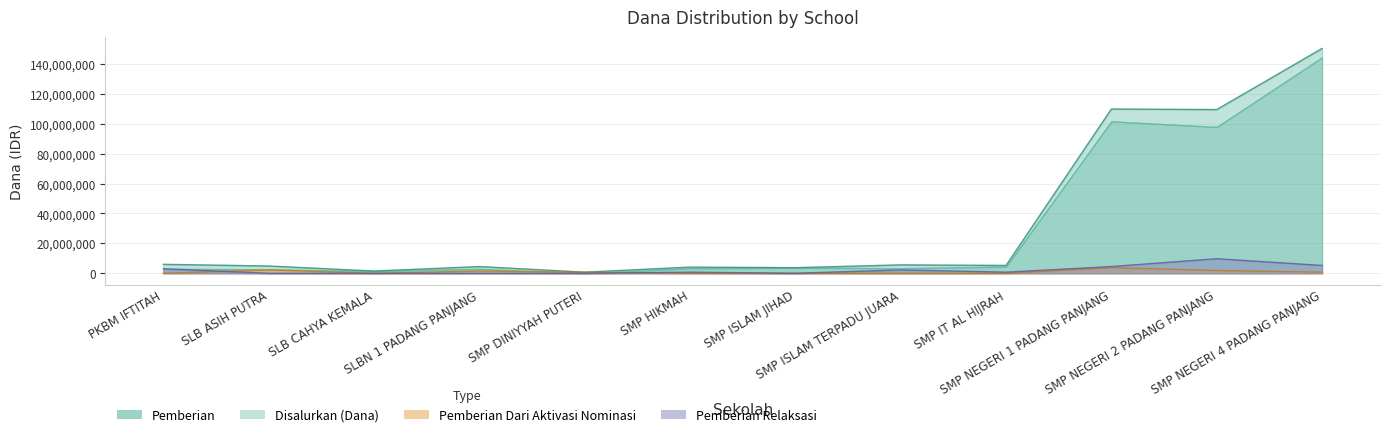

True or false: Pemberian Relaksasi has more than 0 interior local peaks.

True